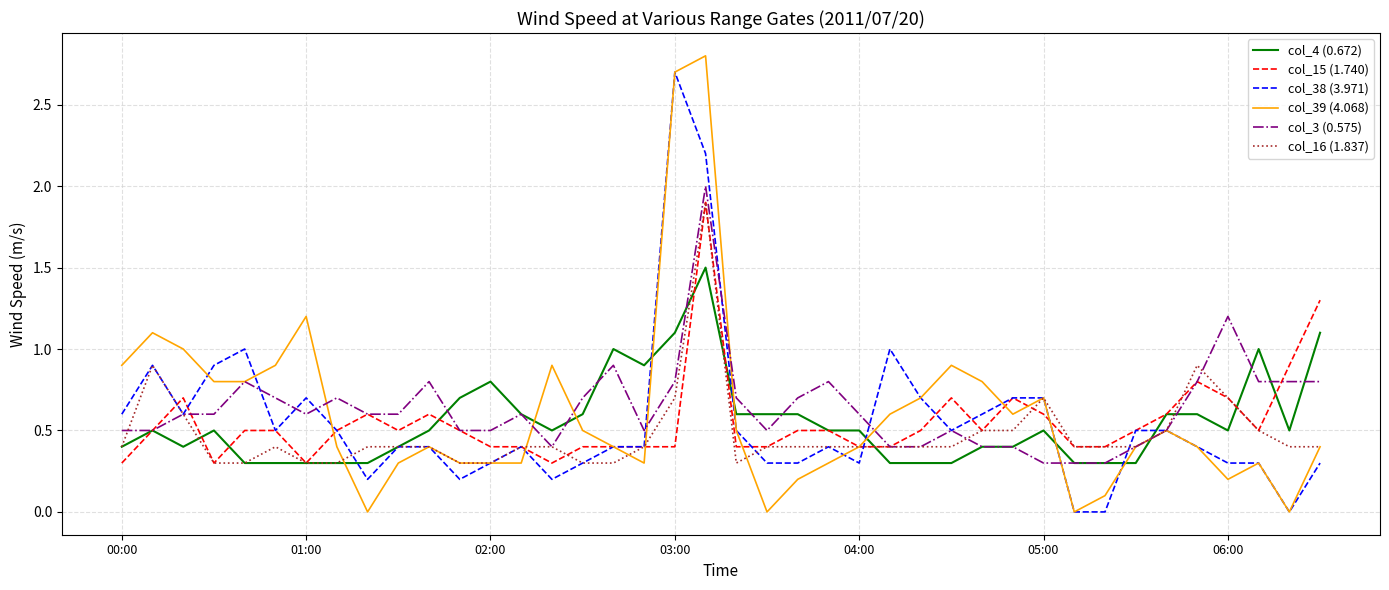

Which series ends up on top after the final intersection of col_39 (4.068) and col_4 (0.672)?

col_4 (0.672)